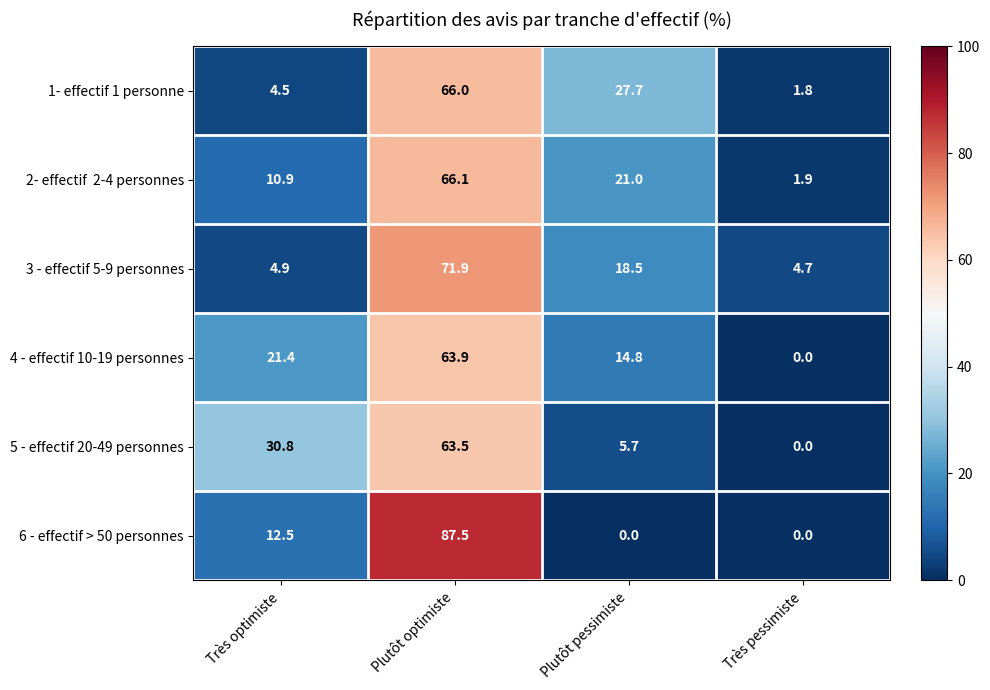

Is it true that 5 - effectif 20-49 personnes equals 39.8 at Plutôt optimiste?

False